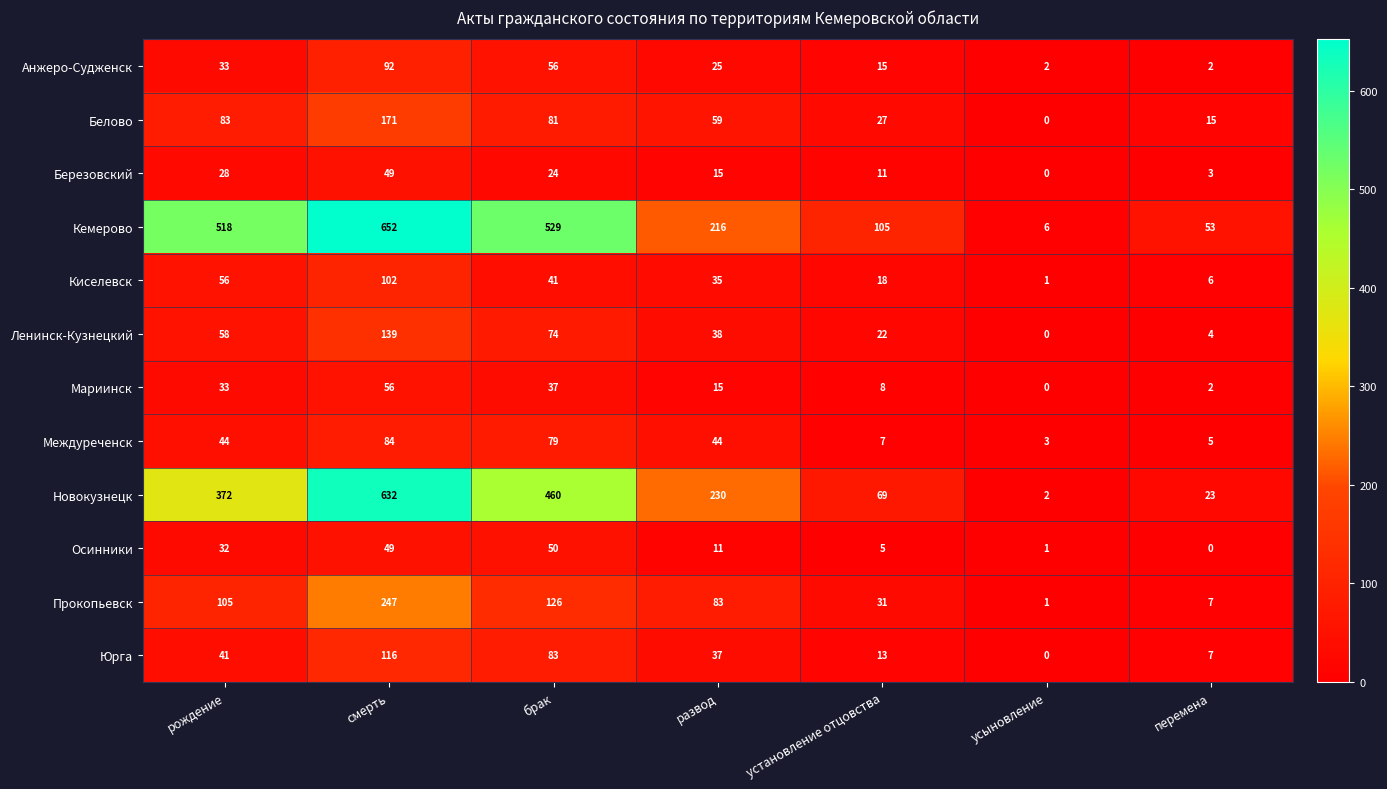

At which label does Киселевск first exceed 35?

рождение